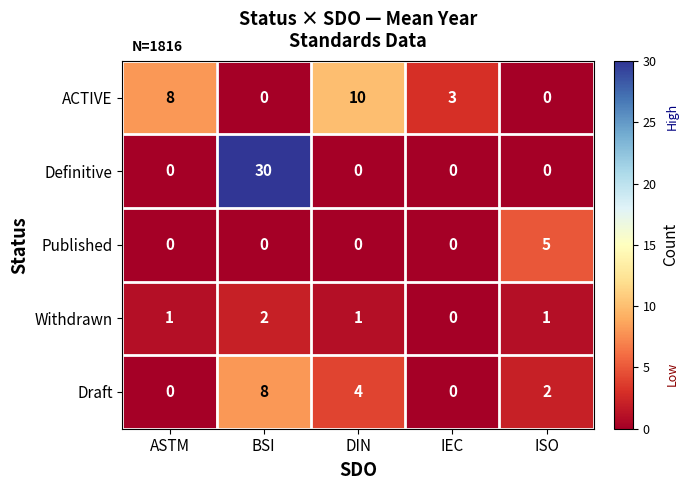

What is the maximum value shown in the chart?

30